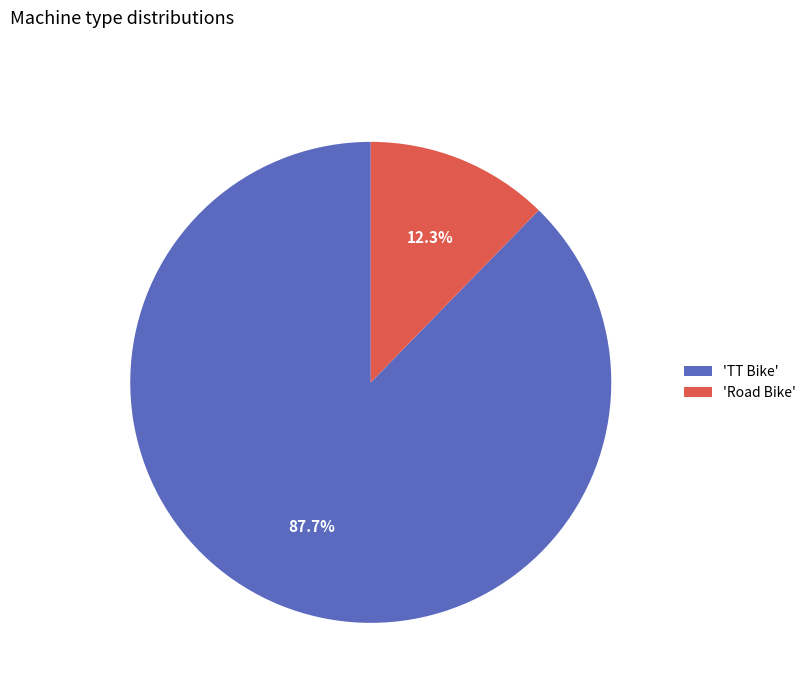

What is the majority slice?

'TT Bike'